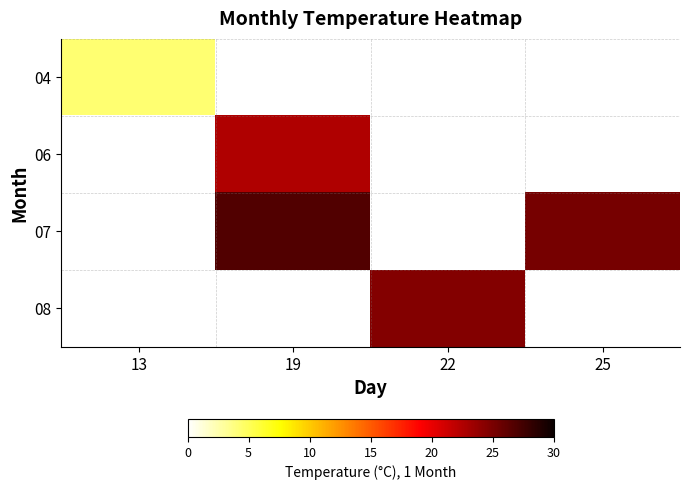

What is the minimum value shown in the chart?

4.3